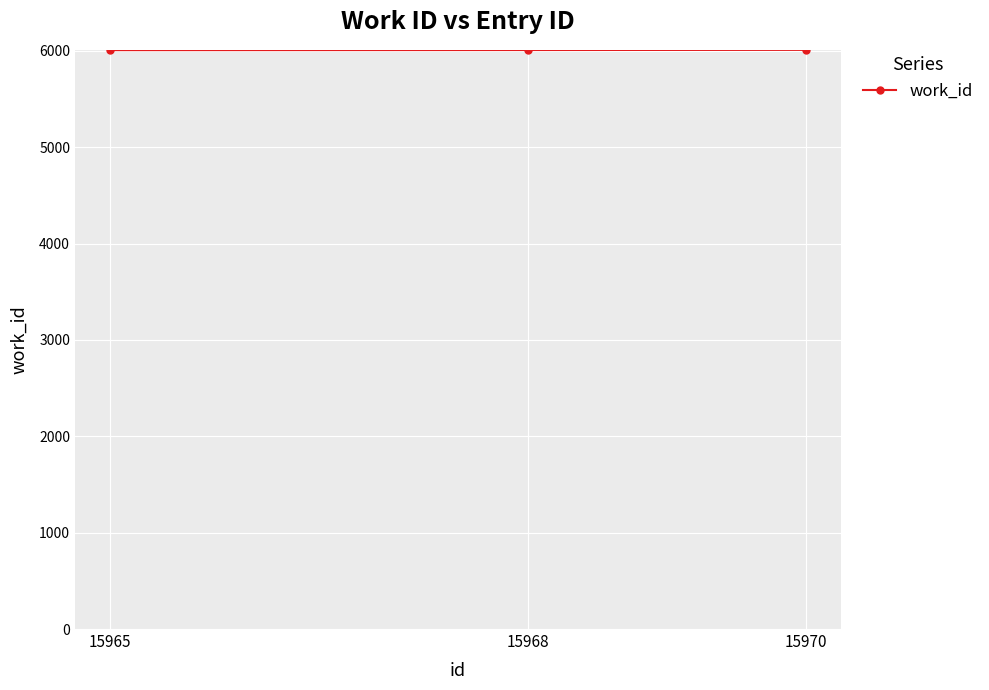

How many data points are less than 6009?

1